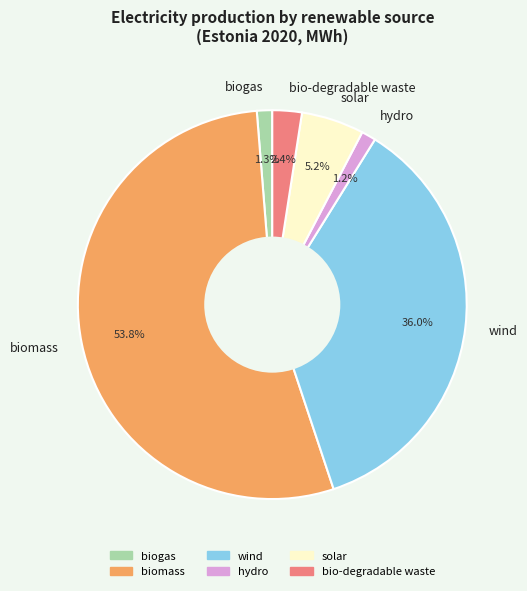

Do solar and biogas together represent more than half of the pie?

No